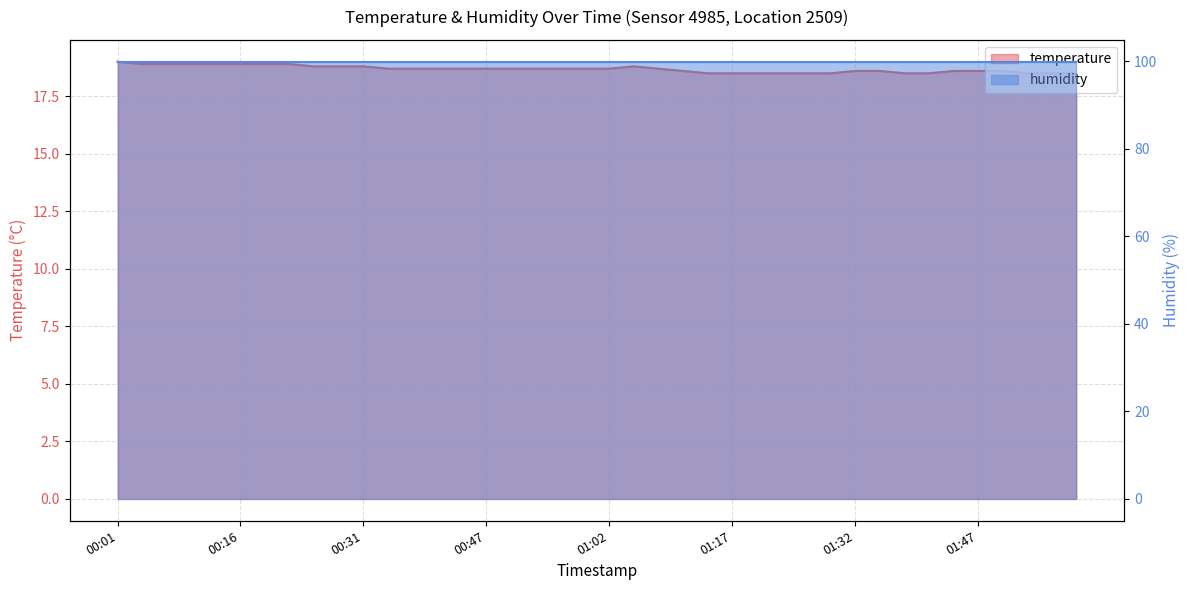

List the labels in order of value, smallest first.

01:14, 01:17, 01:20, 01:23, 01:26, 01:29, 01:38, 01:41, 01:53, 01:56, 01:59, 01:11, 01:32, 01:35, 01:44, 01:47, 01:50, 00:34, 00:37, 00:40, 00:43, 00:47, 00:50, 00:53, 00:56, 00:59, 01:02, 01:08, 00:25, 00:28, 00:31, 01:05, 00:04, 00:07, 00:10, 00:13, 00:16, 00:19, 00:22, 00:01